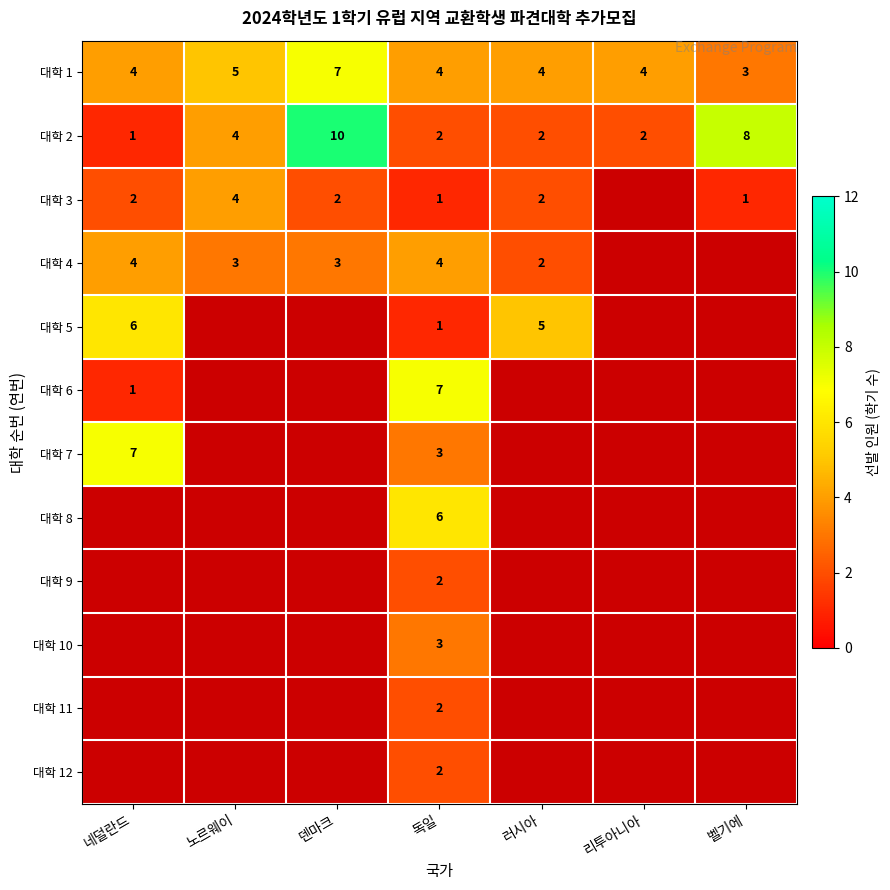

What is the maximum value for 대학 2?

10